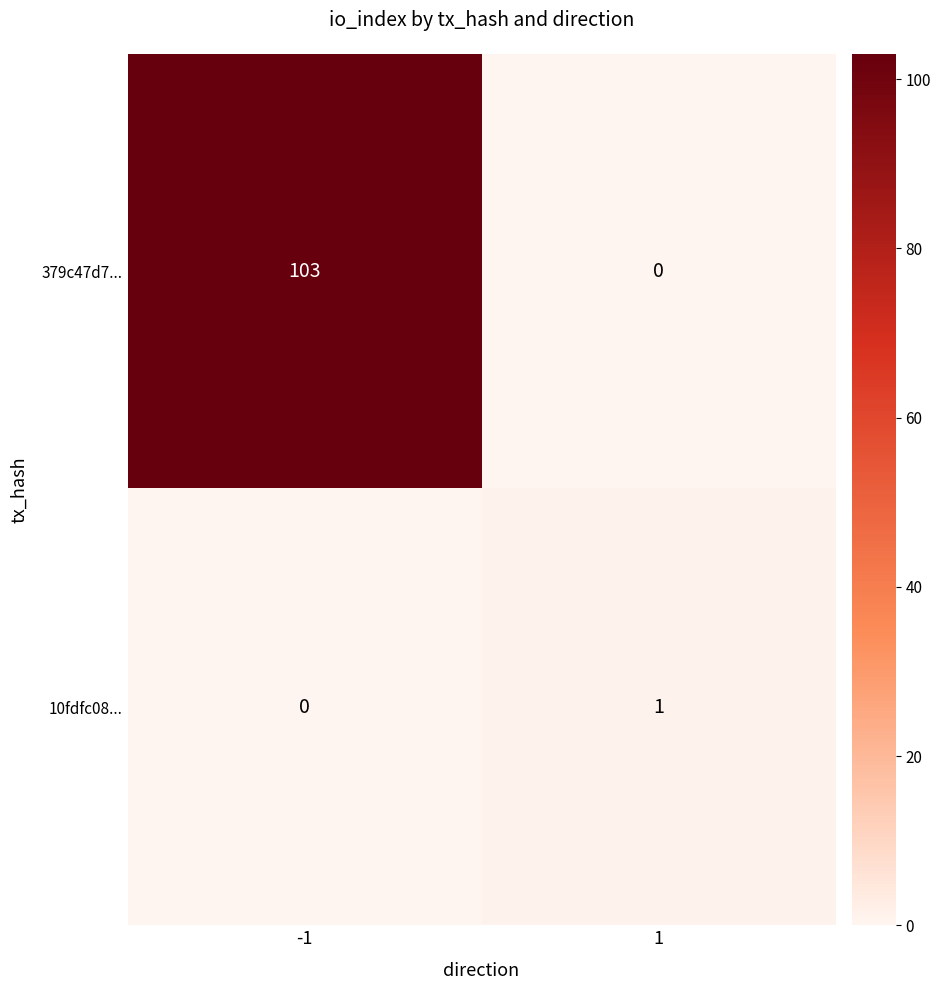

Is the value of 10fdfc08... at 1 greater than the value of 379c47d7... at -1?

No